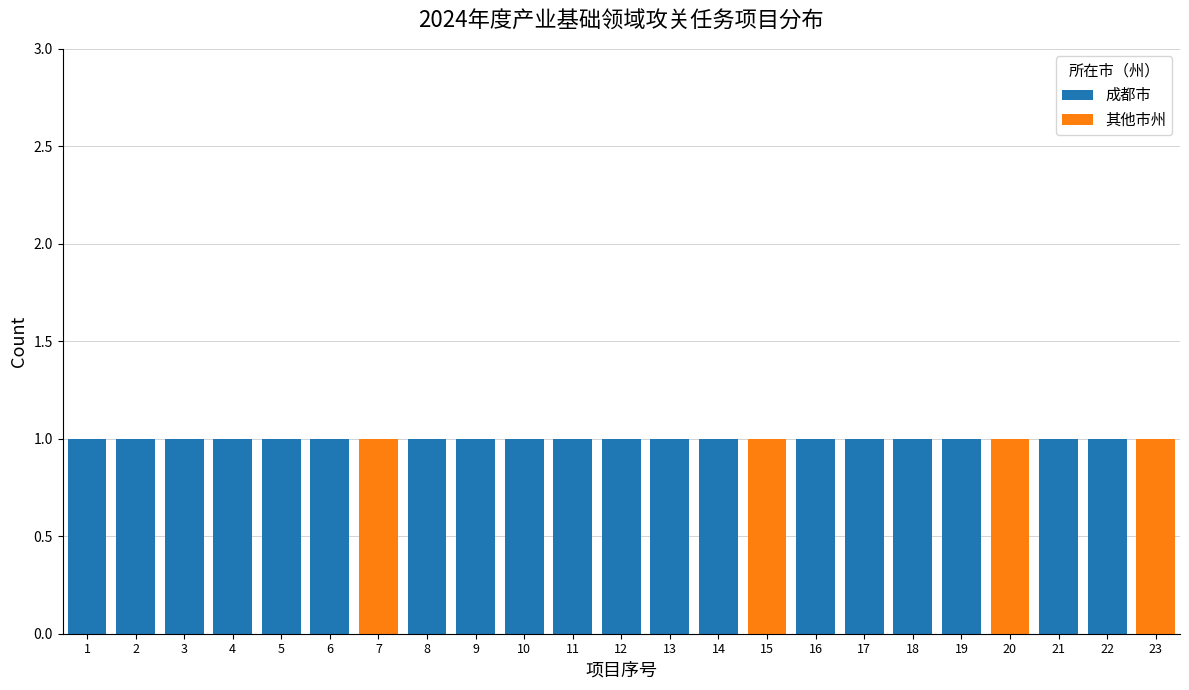

Reading left to right, list every stacked bar in this chart as the range it spans on the x-axis followed by its total height. The values are not printed on the chart, so give them approximately, as read against the axis.

0.5 to 1.5: 1
1.5 to 2.5: 1
2.5 to 3.5: 1
3.5 to 4.5: 1
4.5 to 5.5: 1
5.5 to 6.5: 1
6.5 to 7.5: 1
7.5 to 8.5: 1
8.5 to 9.5: 1
9.5 to 10.5: 1
10.5 to 11.5: 1
11.5 to 12.5: 1
12.5 to 13.5: 1
13.5 to 14.5: 1
14.5 to 15.5: 1
15.5 to 16.5: 1
16.5 to 17.5: 1
17.5 to 18.5: 1
18.5 to 19.5: 1
19.5 to 20.5: 1
20.5 to 21.5: 1
21.5 to 22.5: 1
22.5 to 23.5: 1